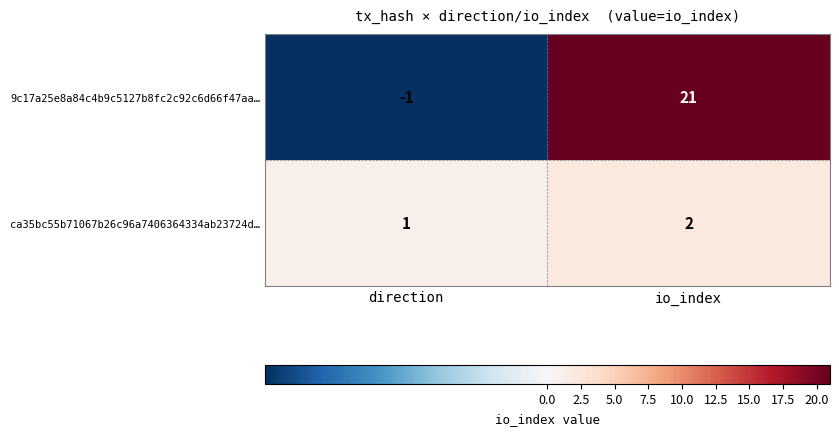

Which category has the highest value across all series?

io_index